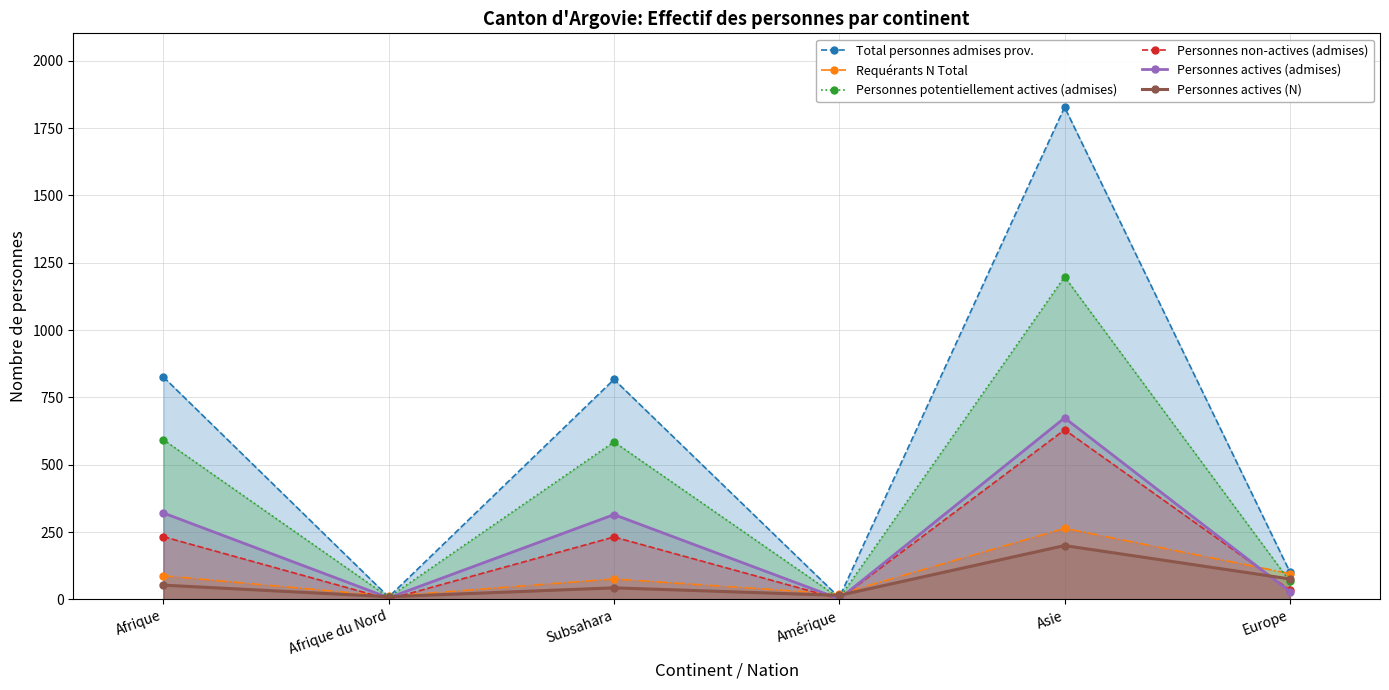

At which label does Requérants N Total reach its minimum?

Afrique du Nord